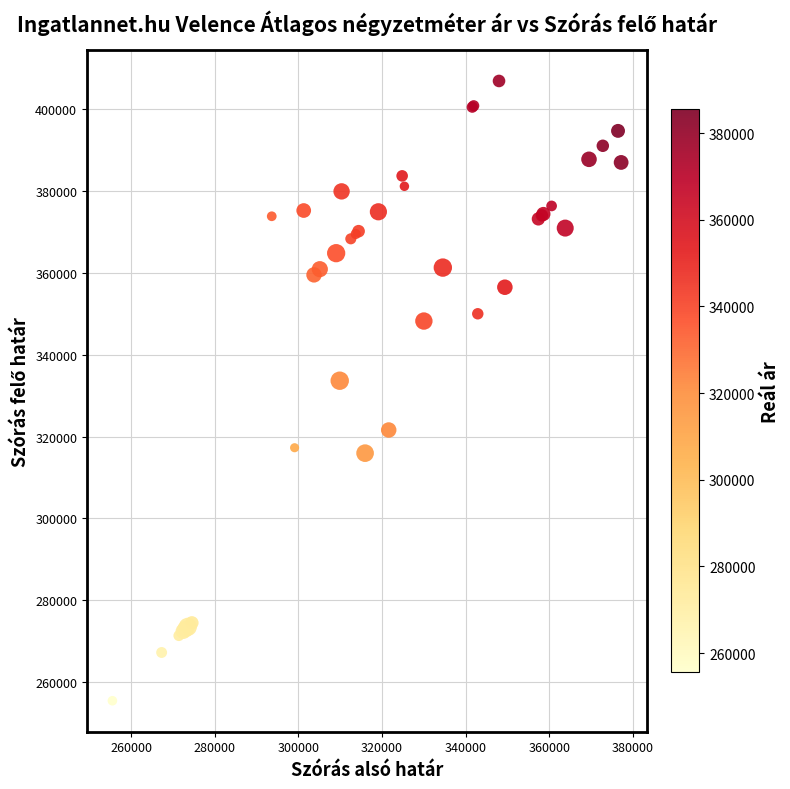

What Y value in the scatter plot is closest to 331146?

333621